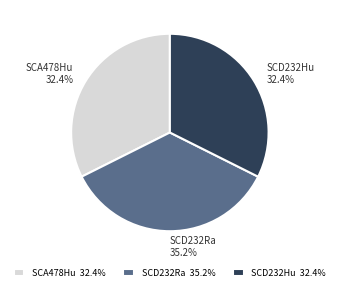

Between SCD232Ra and SCD232Hu, which is larger?

SCD232Ra